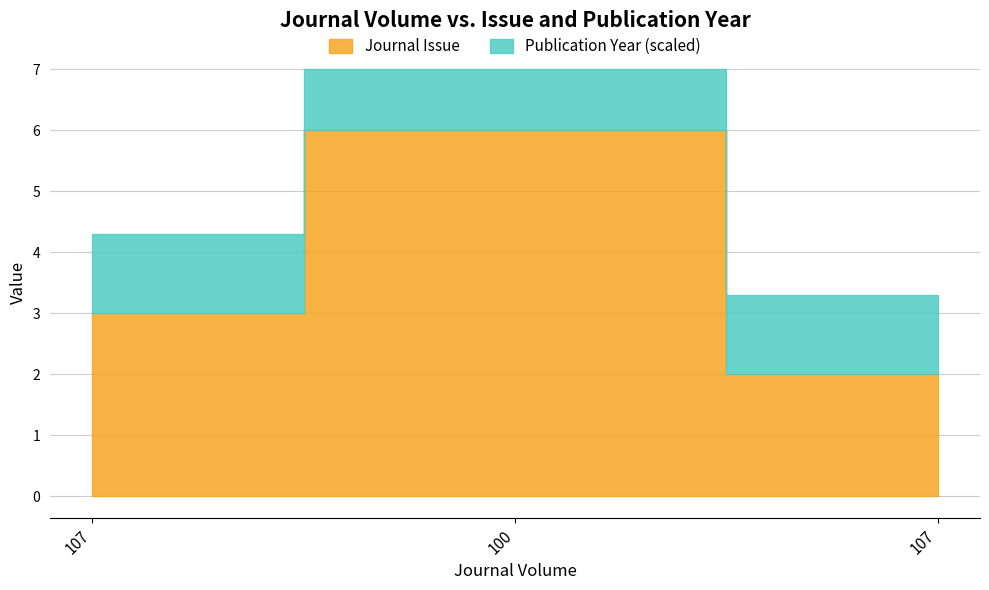

Reading left to right, what are all the values shown in this chart?

Journal Issue: 107=3.0	100=6.0	107=2.0
Publication Year (scaled): 107=4.3	100=7.0	107=3.3